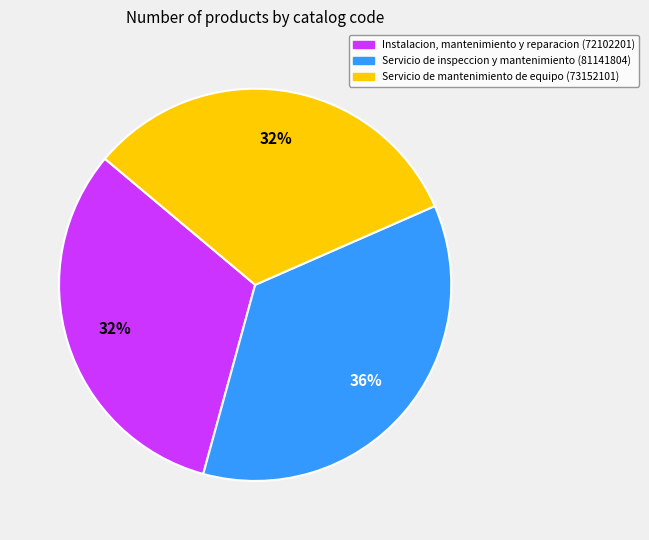

To the nearest percent, what is the difference between the largest and smallest slice percentages?

4%